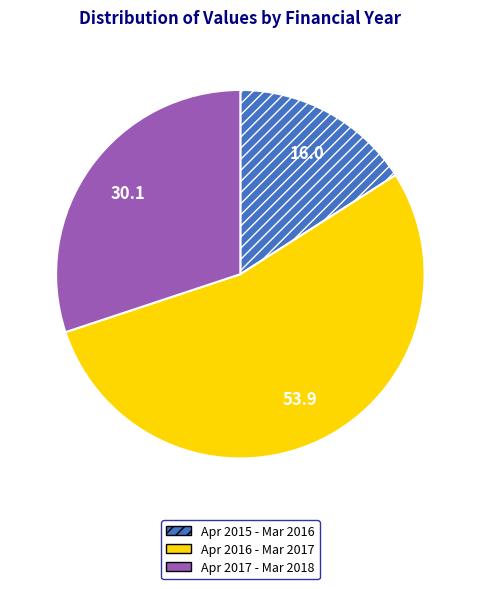

Which slice is the smallest?

Apr 2015 - Mar 2016